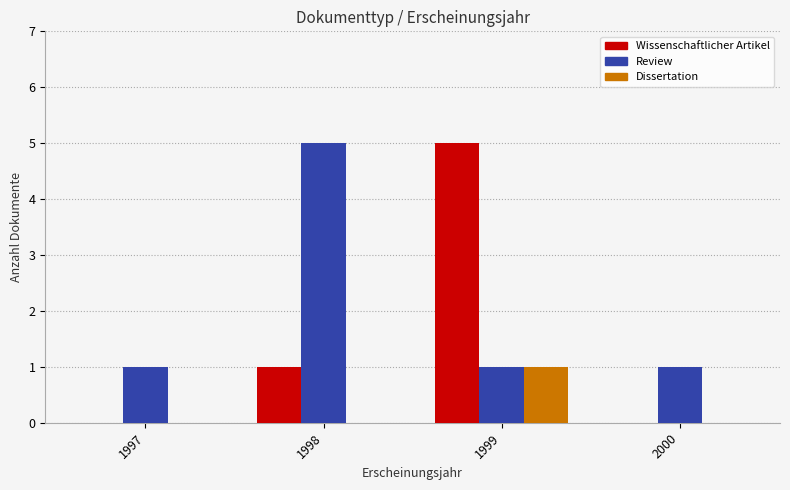

The value of Dissertation at 1997 is 0. True or false?

True